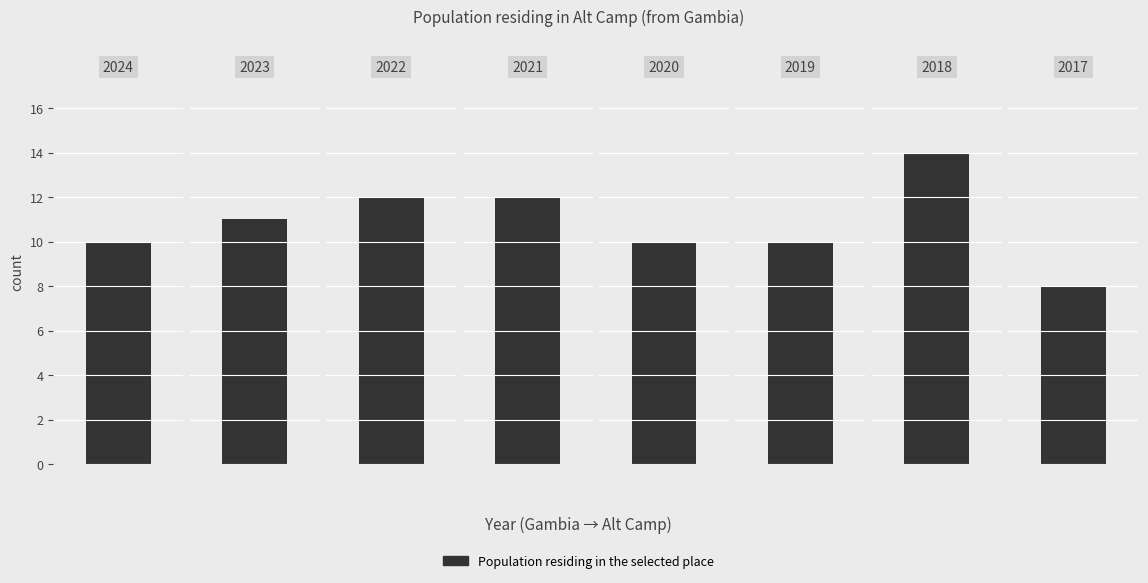

Where is the data nearest to the value 11?

2023